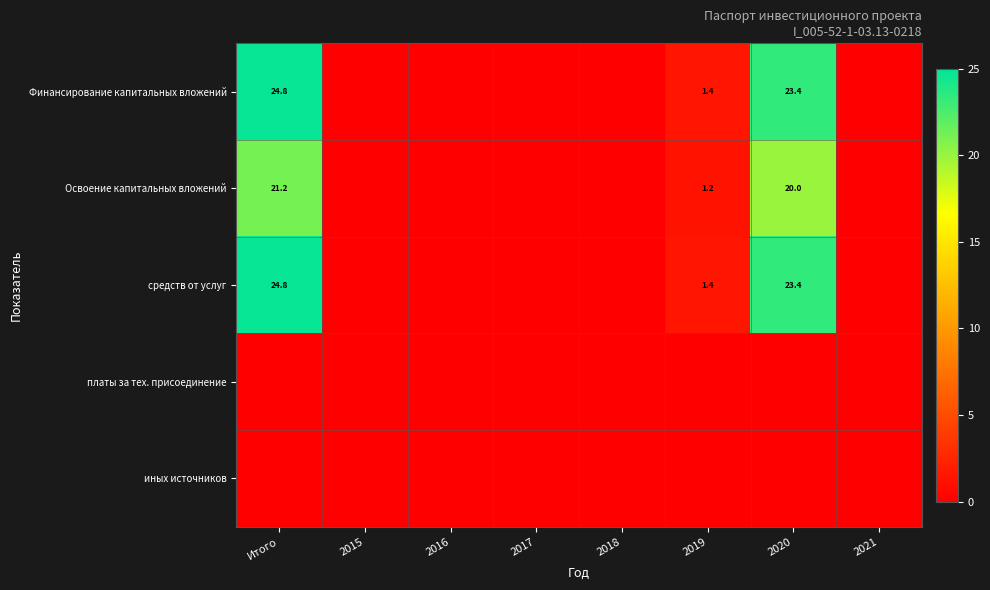

The средств от услуг series shows 32.6 at 2020. True or false?

False